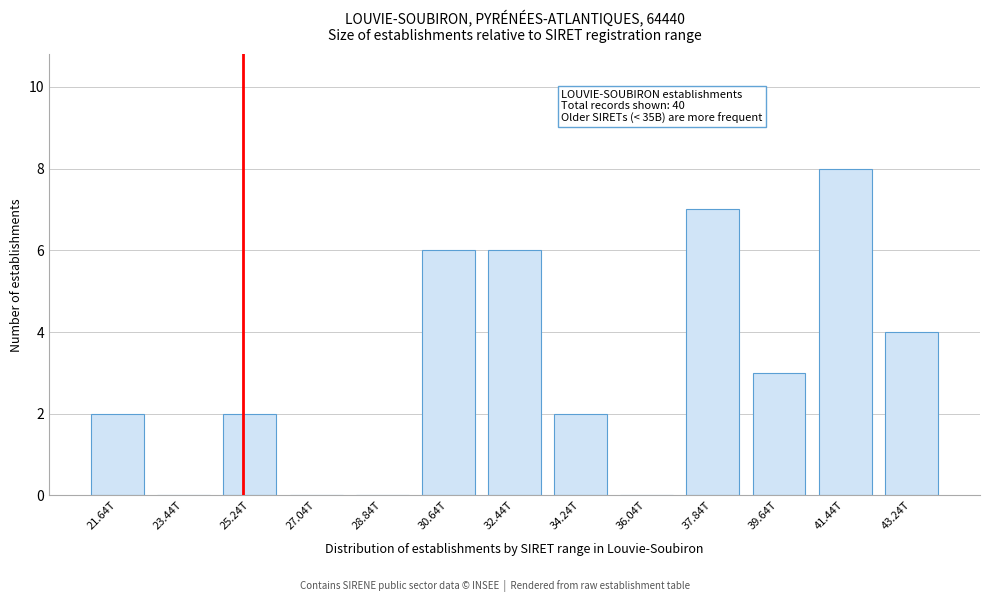

Reading left to right, what are all the values shown in this chart?

21.64T=2	23.44T=0	25.24T=2	27.04T=0	28.84T=0	30.64T=6	32.44T=6	34.24T=2	36.04T=0	37.84T=7	39.64T=3	41.44T=8	43.24T=4